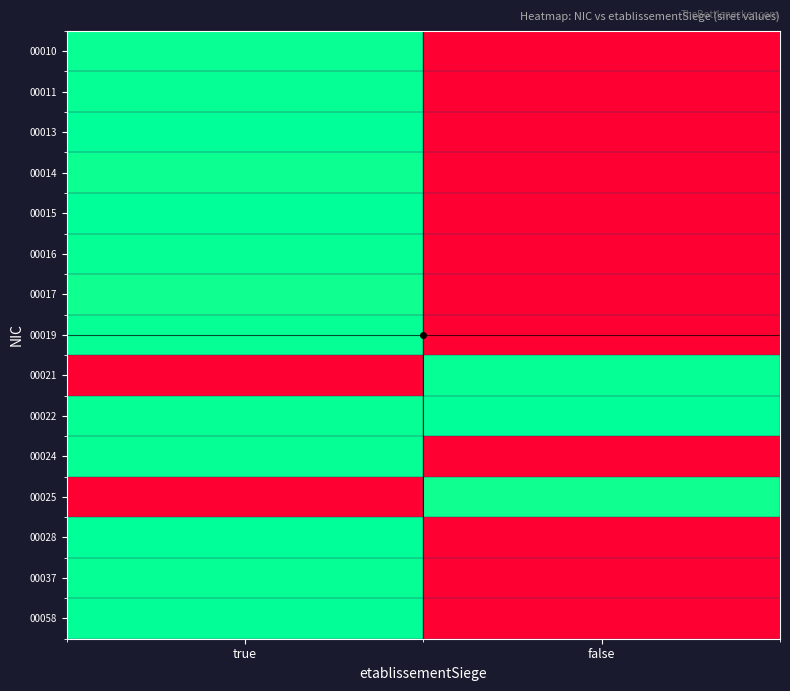

At false, list the series in order from smallest to largest.

00010, 00011, 00013, 00014, 00015, 00016, 00017, 00019, 00024, 00028, 00037, 00058, 00025, 00021, 00022